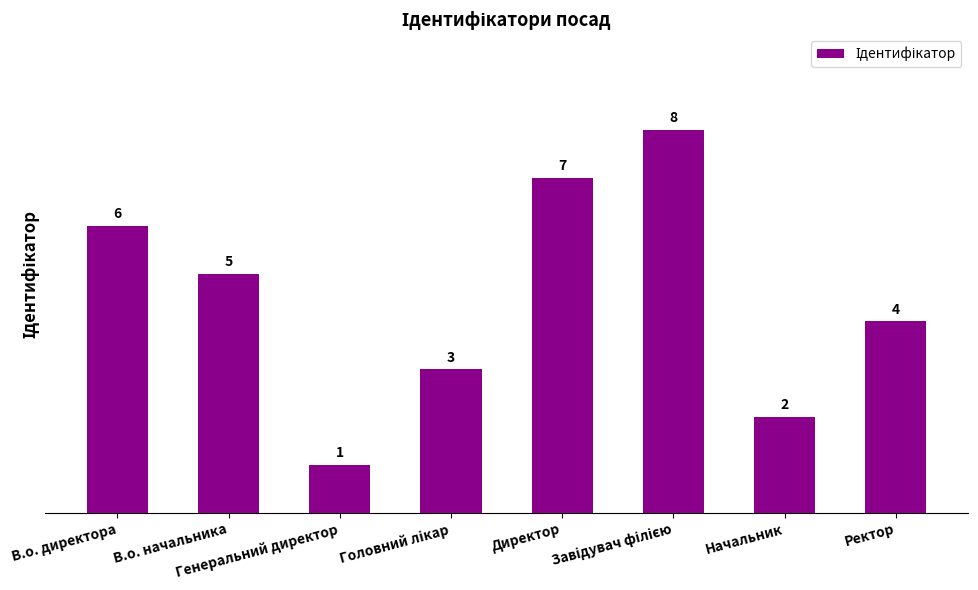

What is the change in value from В.о. начальника to Директор?

+2